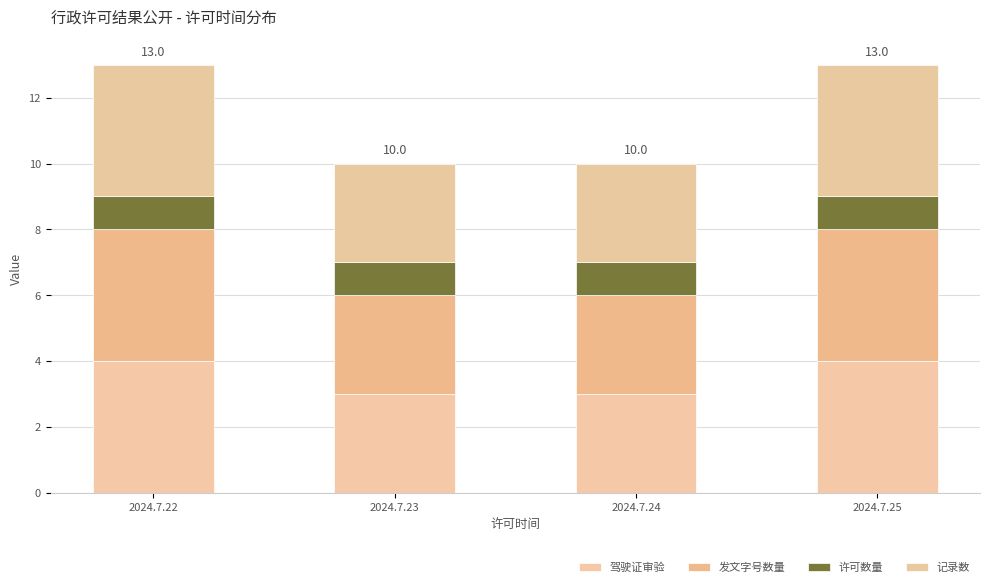

How many data points does each series have?

4